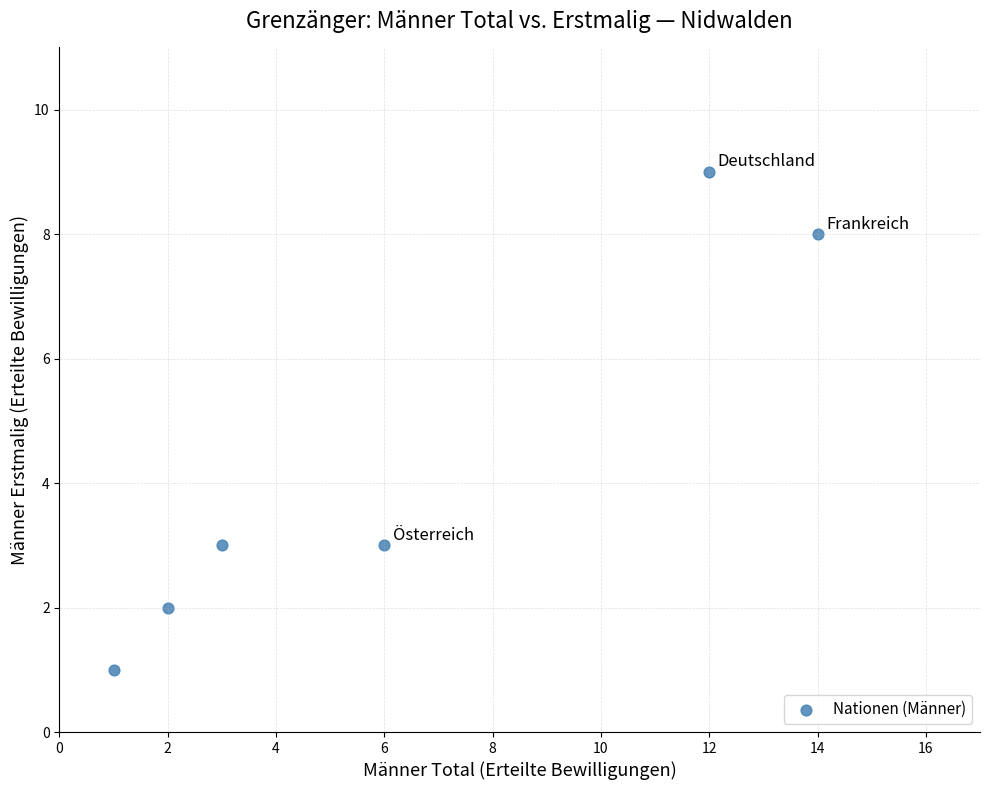

What is the average Y value?

4